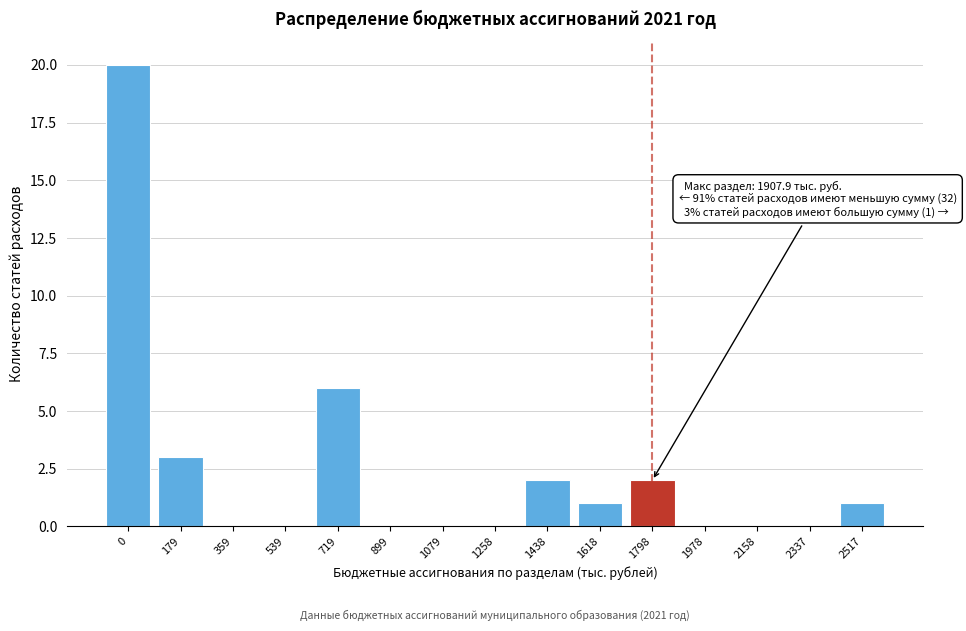

Reading left to right, list all the values displayed in this chart.

0=20	179=3	359=0	539=0	719=6	899=0	1079=0	1258=0	1438=2	1618=1	1798=2	1978=0	2158=0	2337=0	2517=1